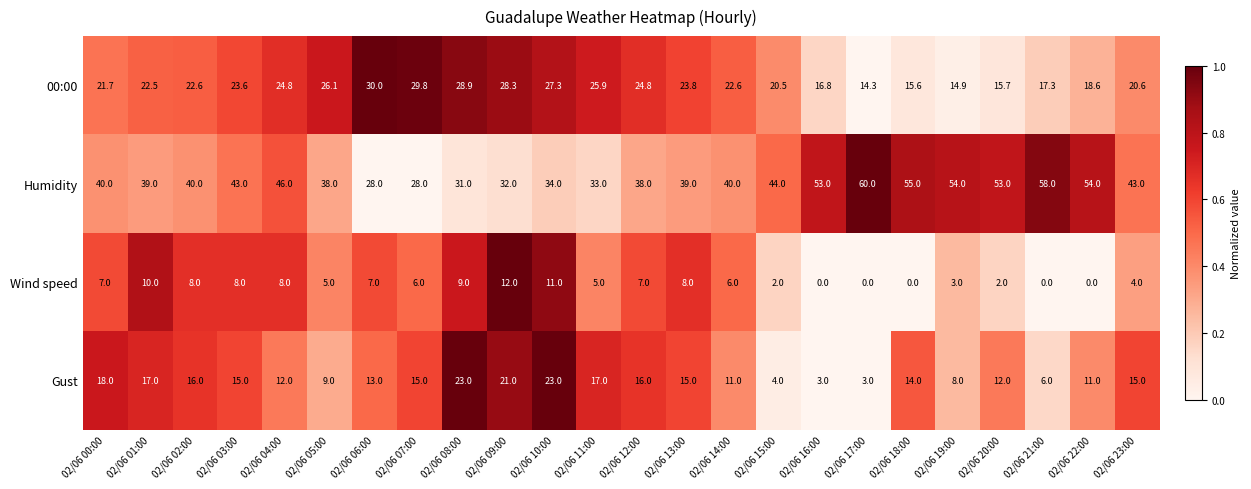

What is the average value of the Gust series?

13.2